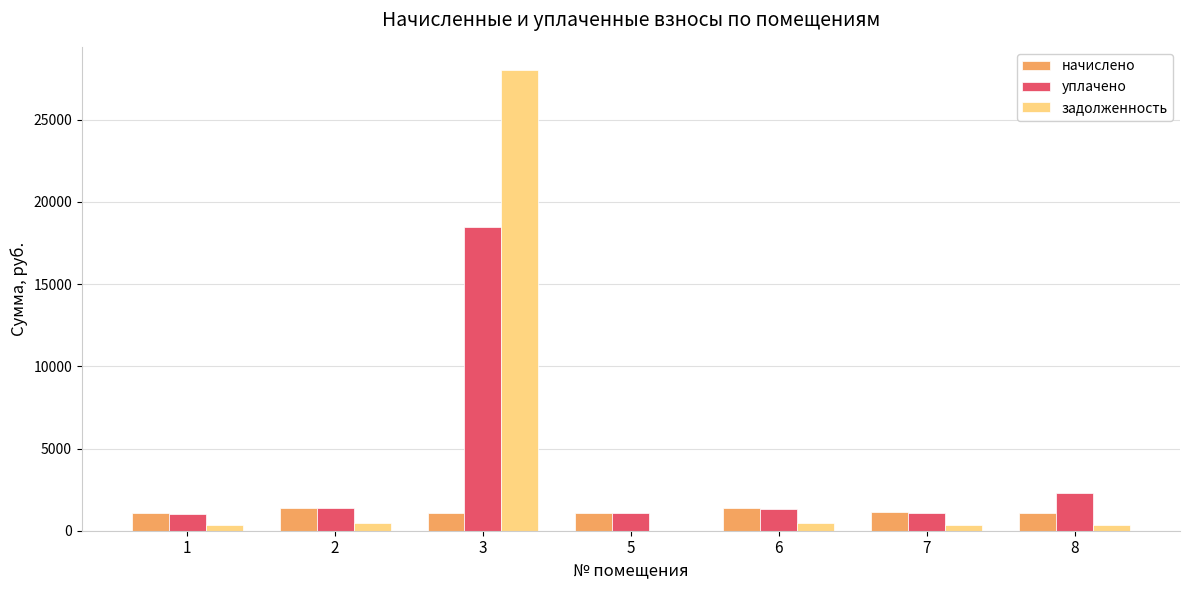

Is the value of начислено at 3 greater than the value of задолженность at 7?

Yes